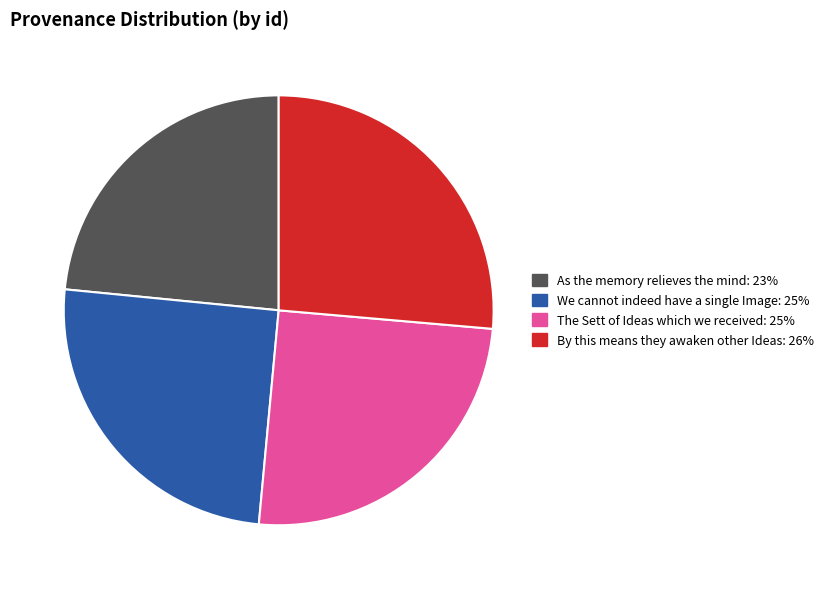

What is the ratio of the value at By this means they awaken other Ideas to the value at We cannot indeed have a single Image?

1.1